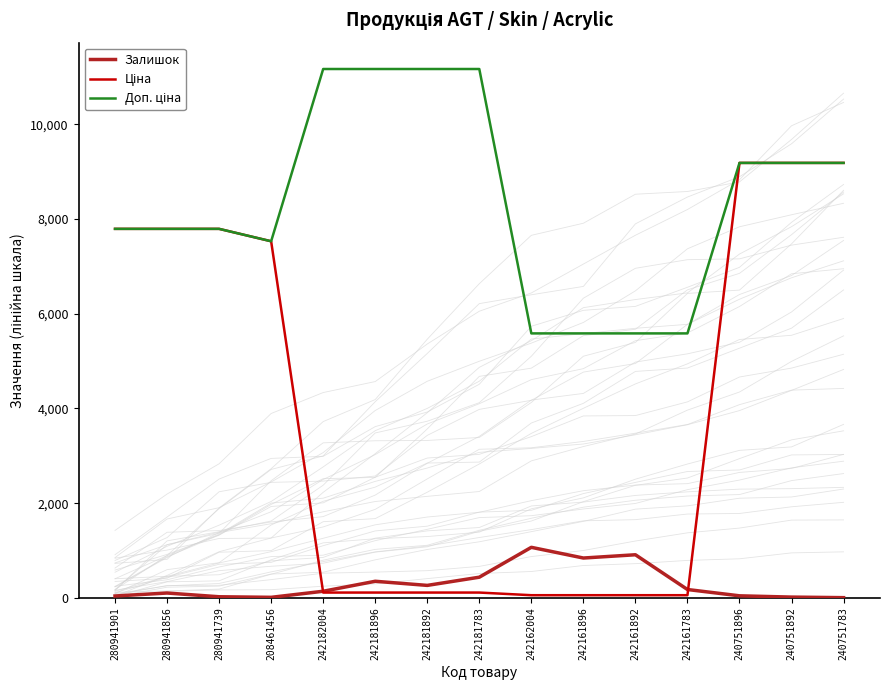

True or false: Доп. ціна and Залишок cross at least once.

False